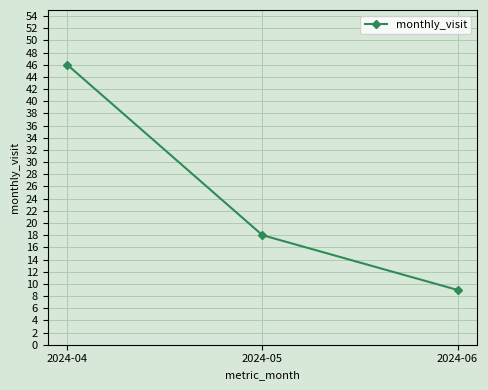

Count the number of data series in this chart.

1